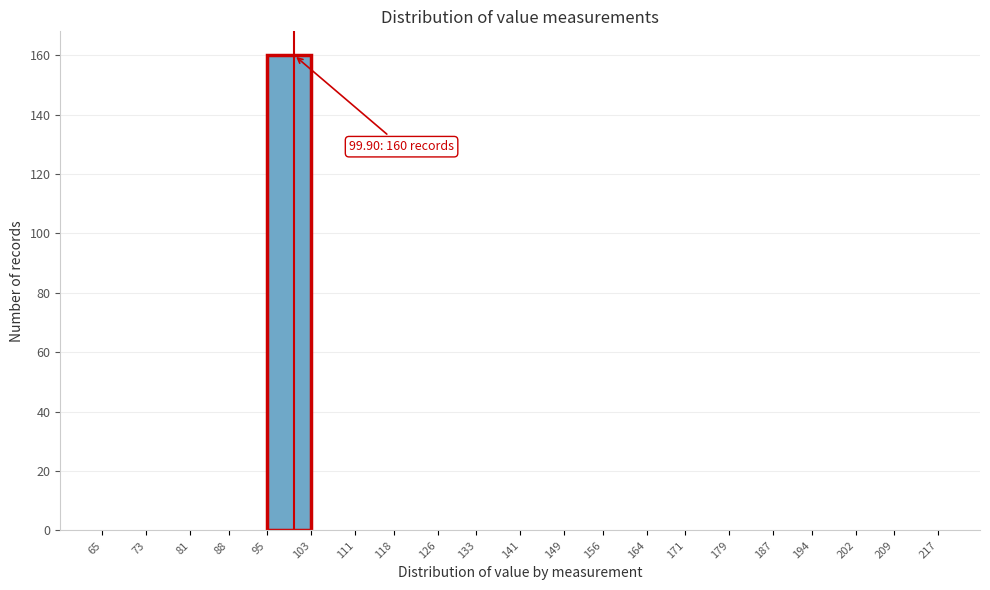

Over which range of the x-axis is the bar tallest?

95 to 103